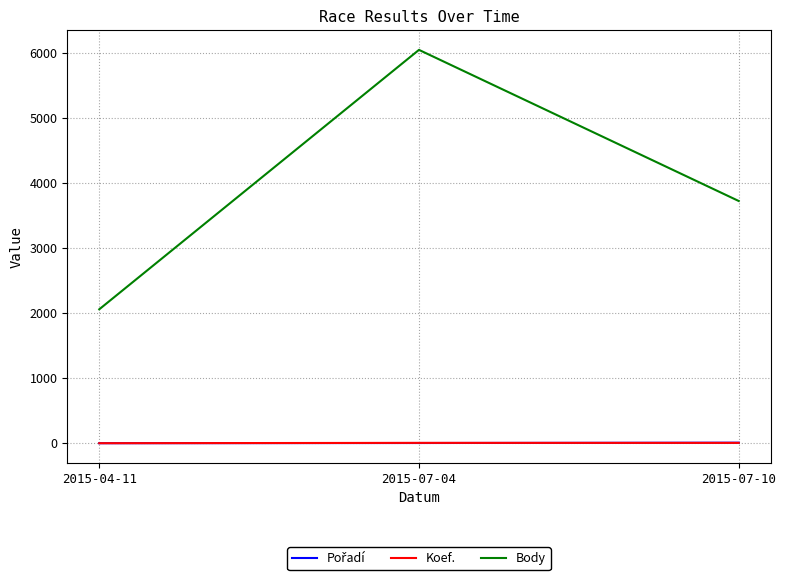

What is the maximum value shown in the chart?

6051